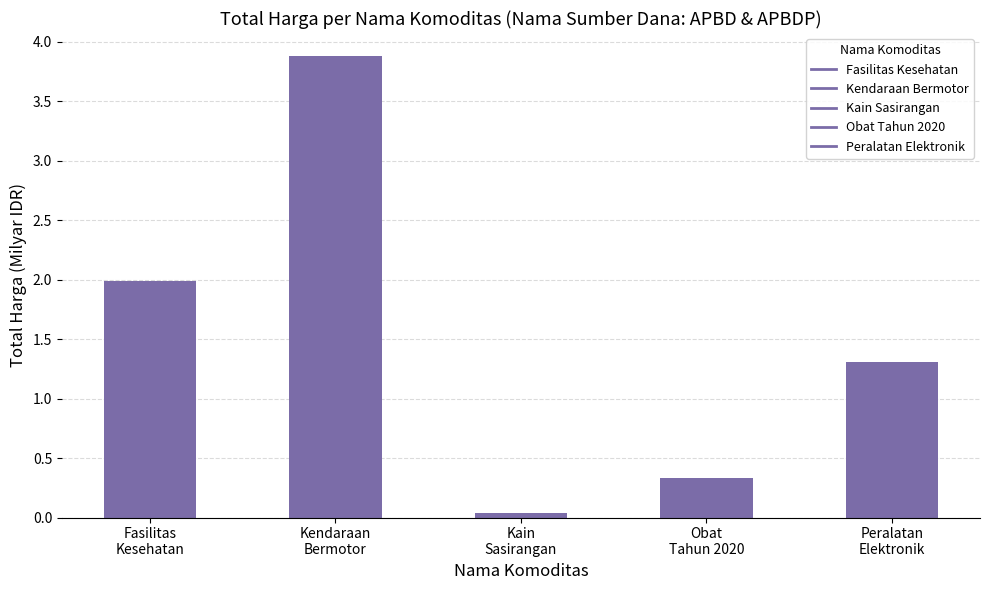

The chart shows a value of 1.9 at Peralatan
Elektronik. True or false?

False